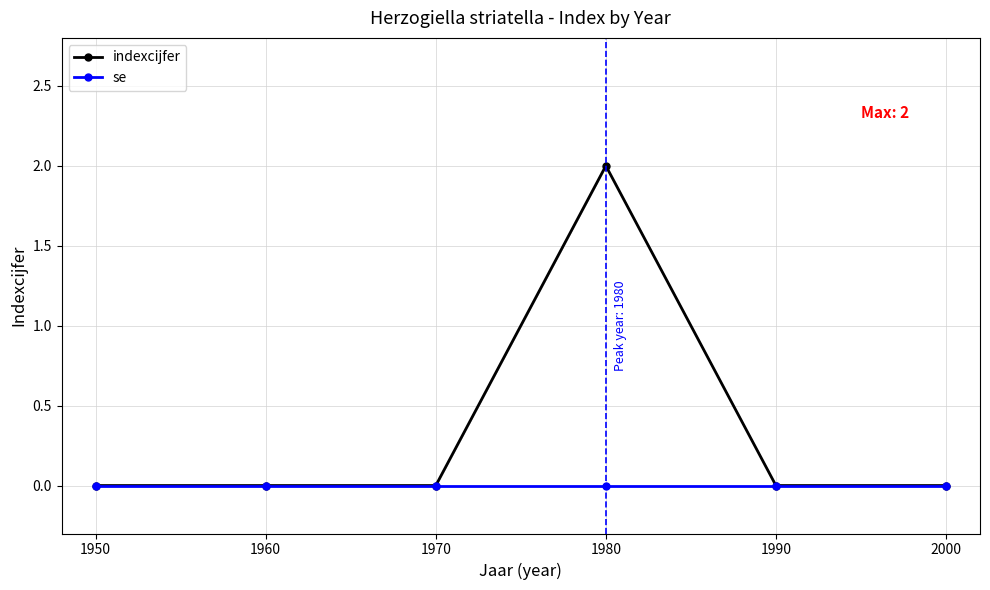

True or false: indexcijfer has more than 2 points higher than both neighbors.

False